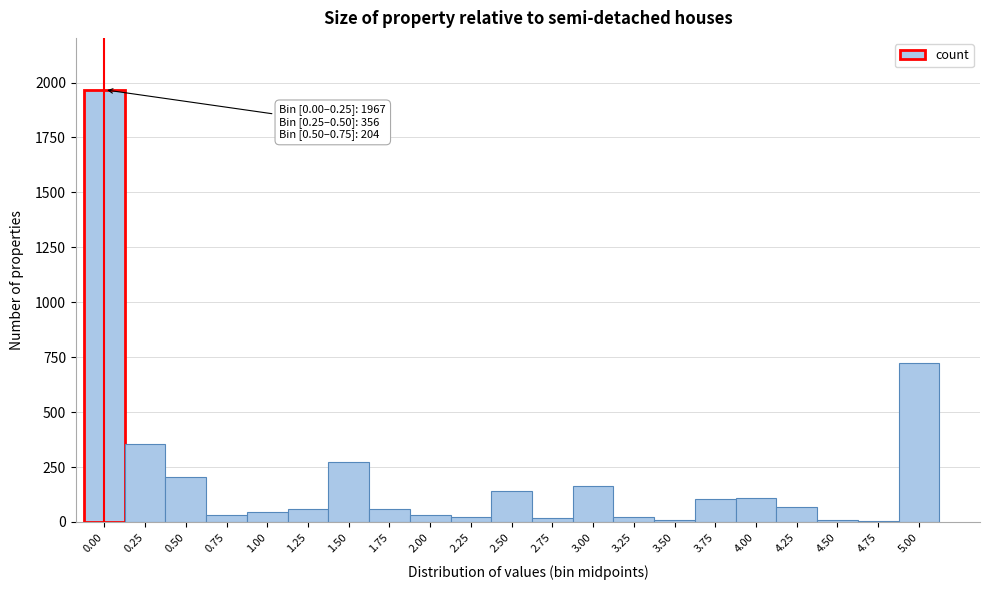

What is the greatest value displayed?

1967